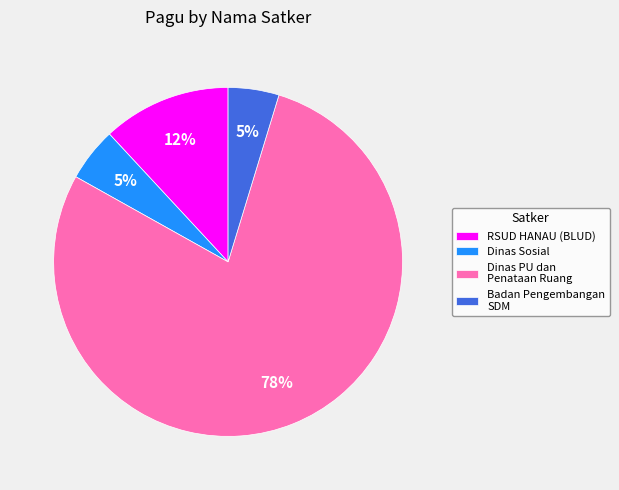

Count the number of slices in the pie.

4